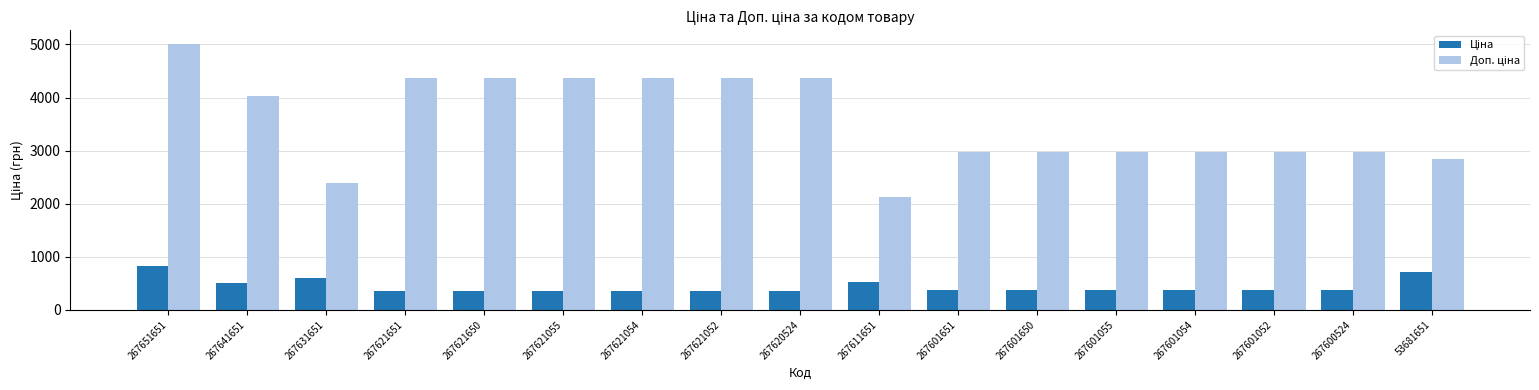

At which category is the sum across all series the highest?

267651651